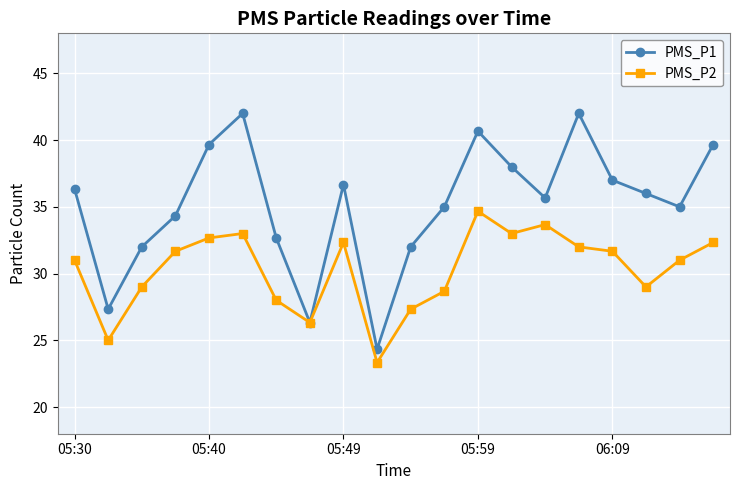

True or false: PMS_P1 has more than 0 interior local peaks.

True